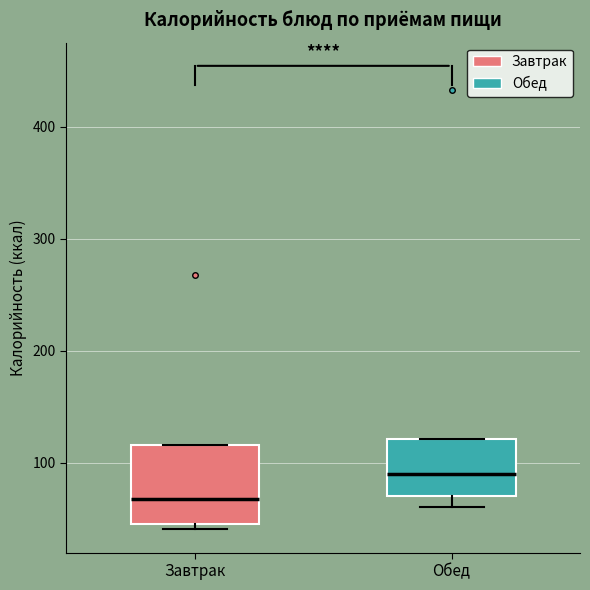

Reading left to right, read every box against the y-axis: the position of its median line, the range the box covers, and the ends of its whiskers. The values are not printed on the chart, so give them approximately, as read against the axis.

Завтрак: median 70, box 50 to 120, whiskers 40 to 120
Обед: median 90, box 70 to 120, whiskers 60 to 120